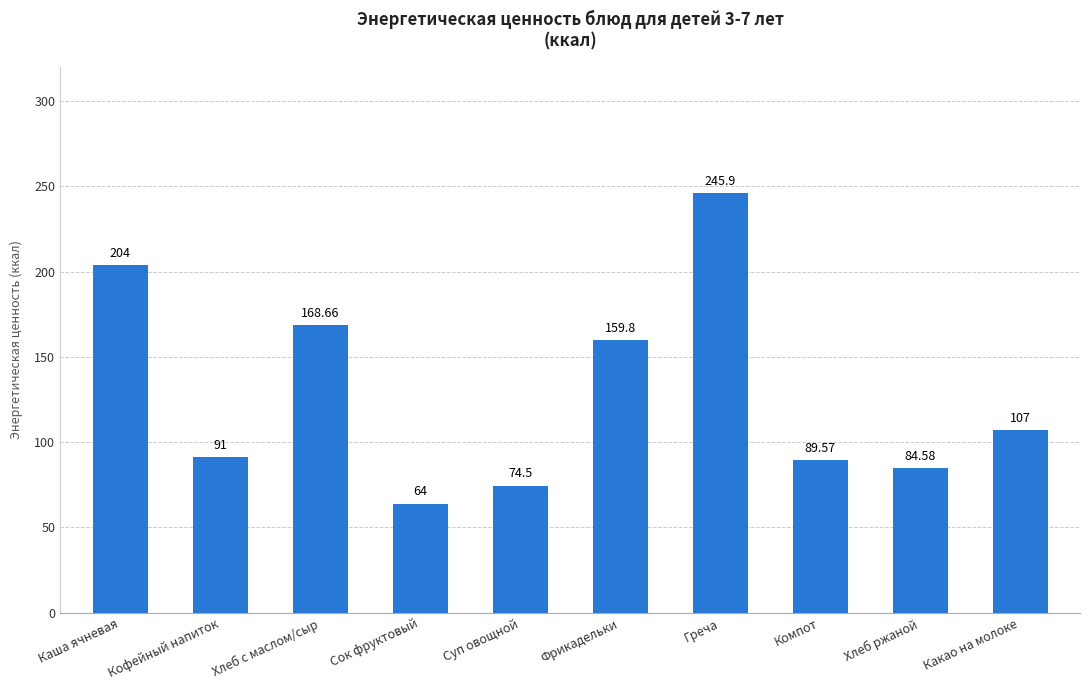

Approximately how many times larger is the value at Греча compared to Хлеб ржаной?

2.9